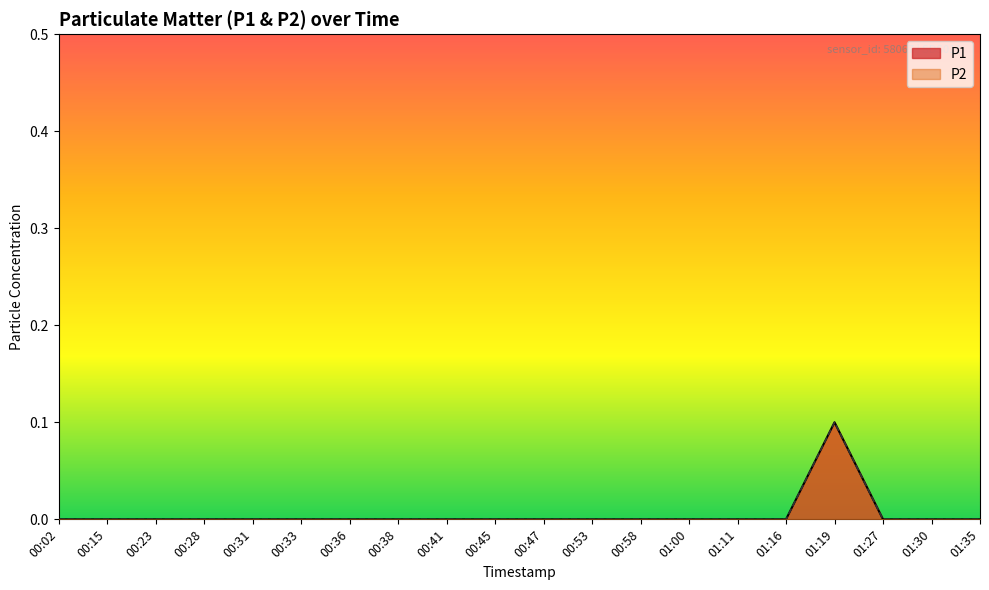

What is the maximum value for P2?

0.1